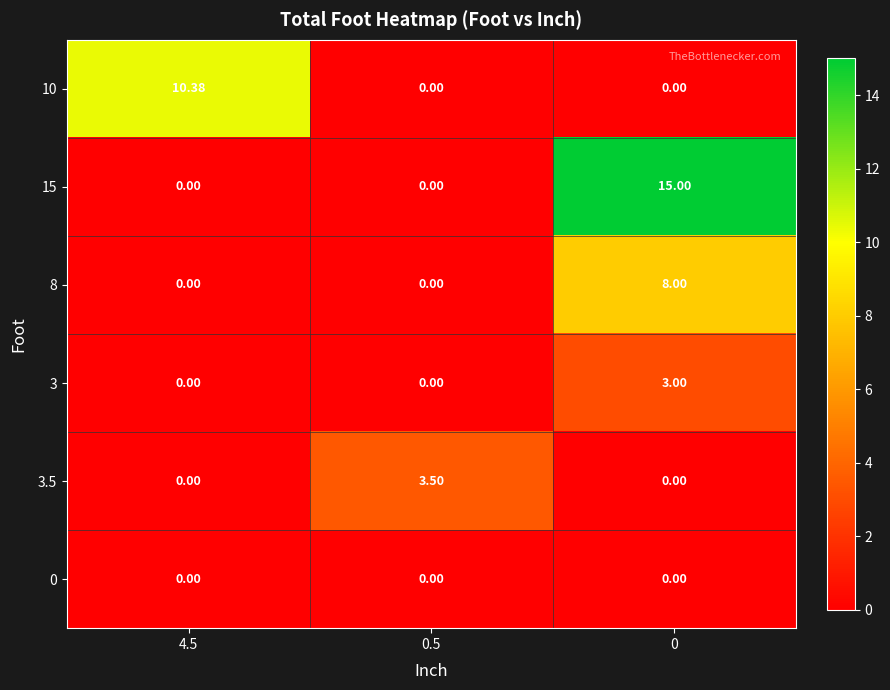

Rank the series by their maximum value, from lowest to highest.

0, 3, 3.5, 8, 10, 15